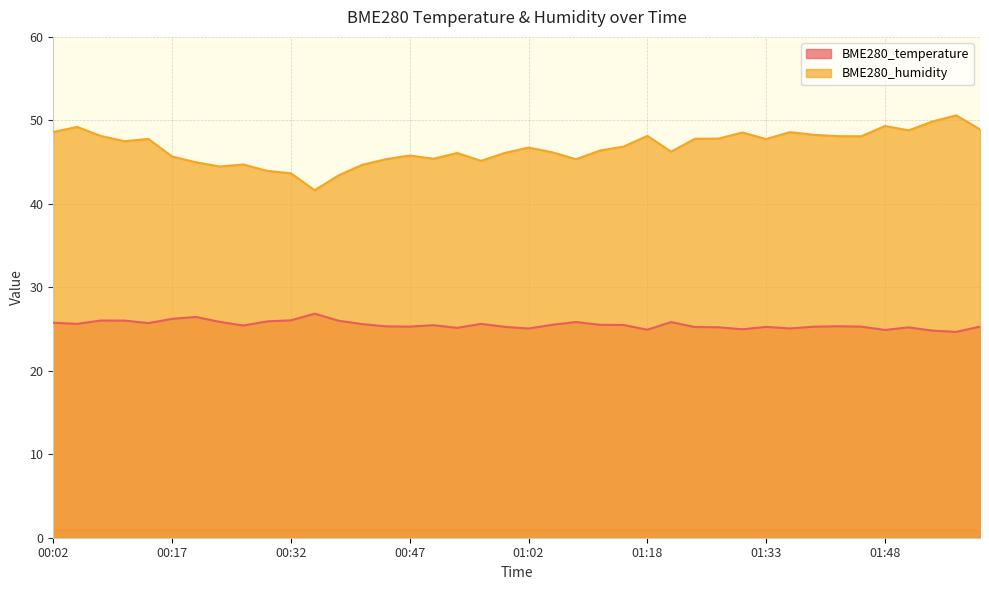

What is the value of the BME280_humidity point at the 37th from the left?

48.8